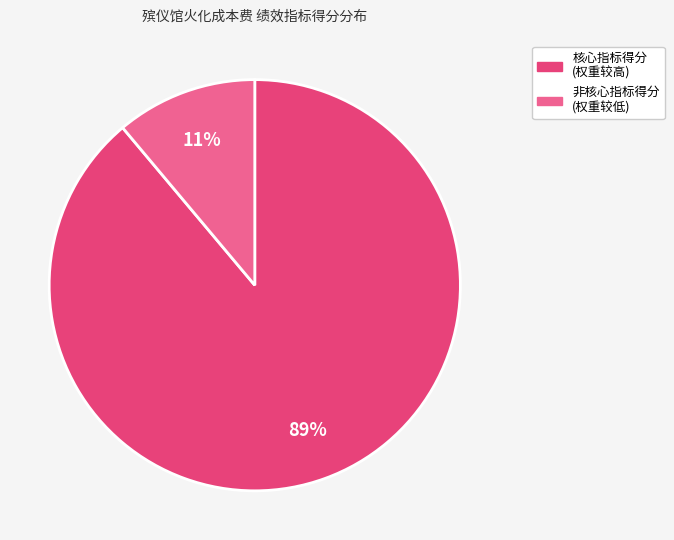

To the nearest percent, what is the difference between the largest and smallest slice percentages?

78%